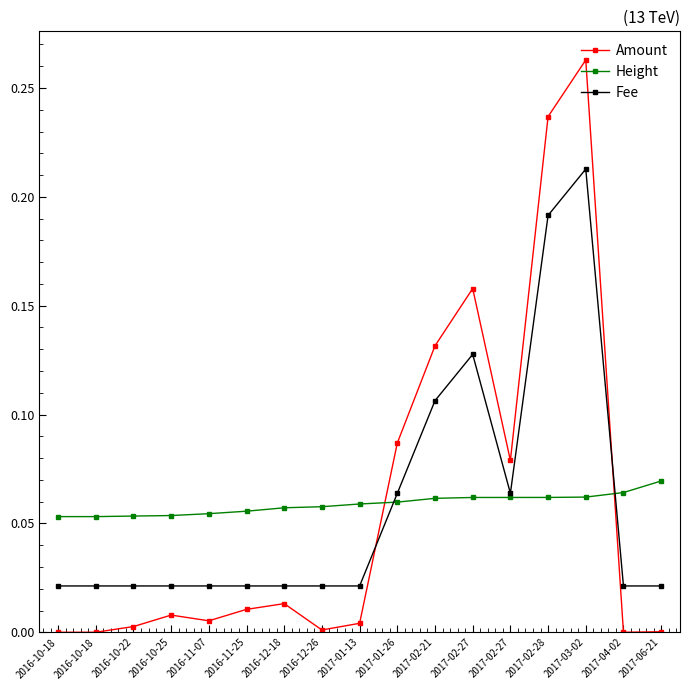

What is the highest value of the Amount series?

0.3